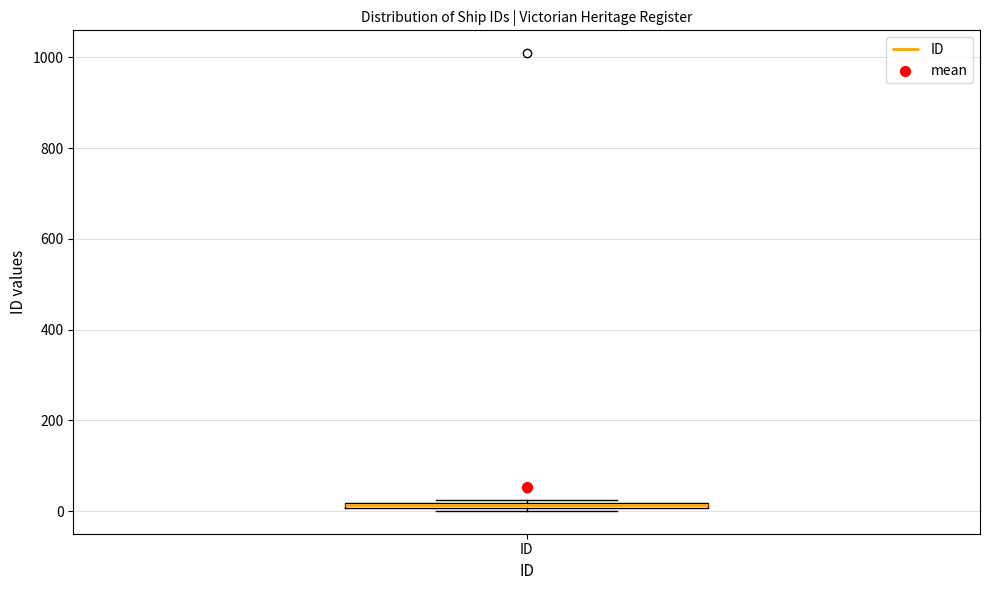

Where is the lower edge of the box for ID on the y-axis? The values are not printed on the chart, so give them approximately, as read against the axis.

0